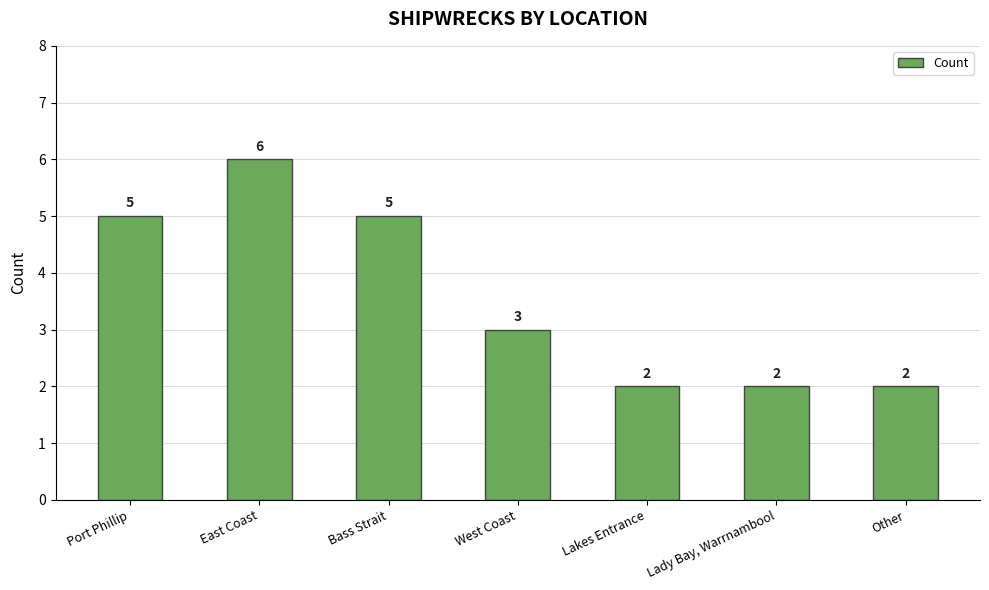

Are the bars horizontal?

No